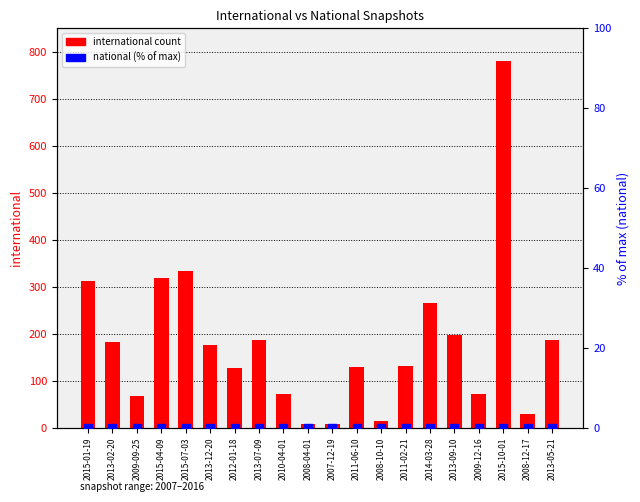

Which series has the largest Y range (max minus min)?

international count